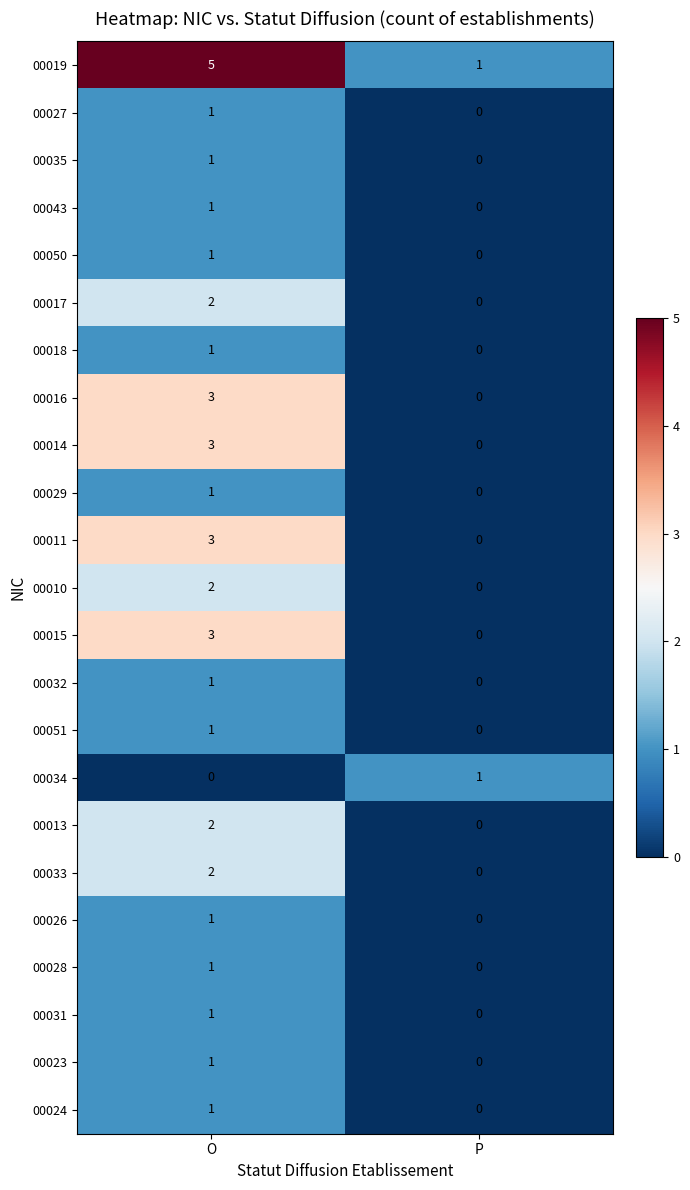

What is the difference between the maximum and minimum values in the 00016 series?

3